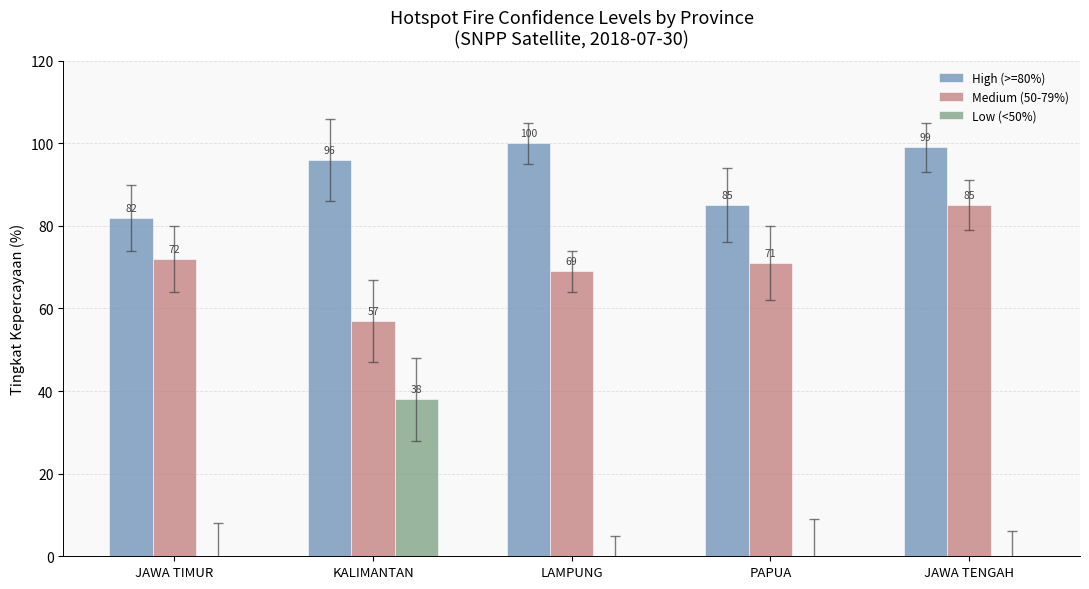

True or false: Medium (50-79%) has a value of 69 at LAMPUNG.

True